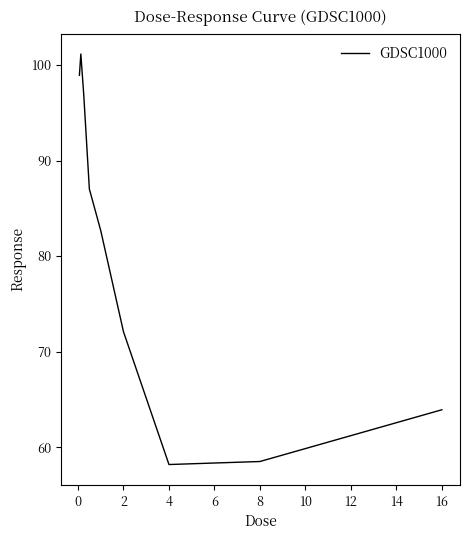

Count the number of data series in this chart.

1